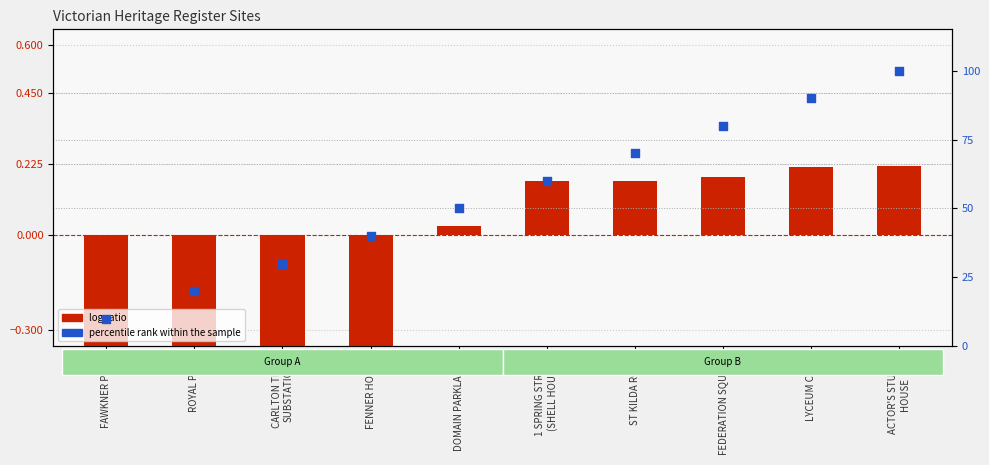

At how many categories does at least one series exceed 28?

8